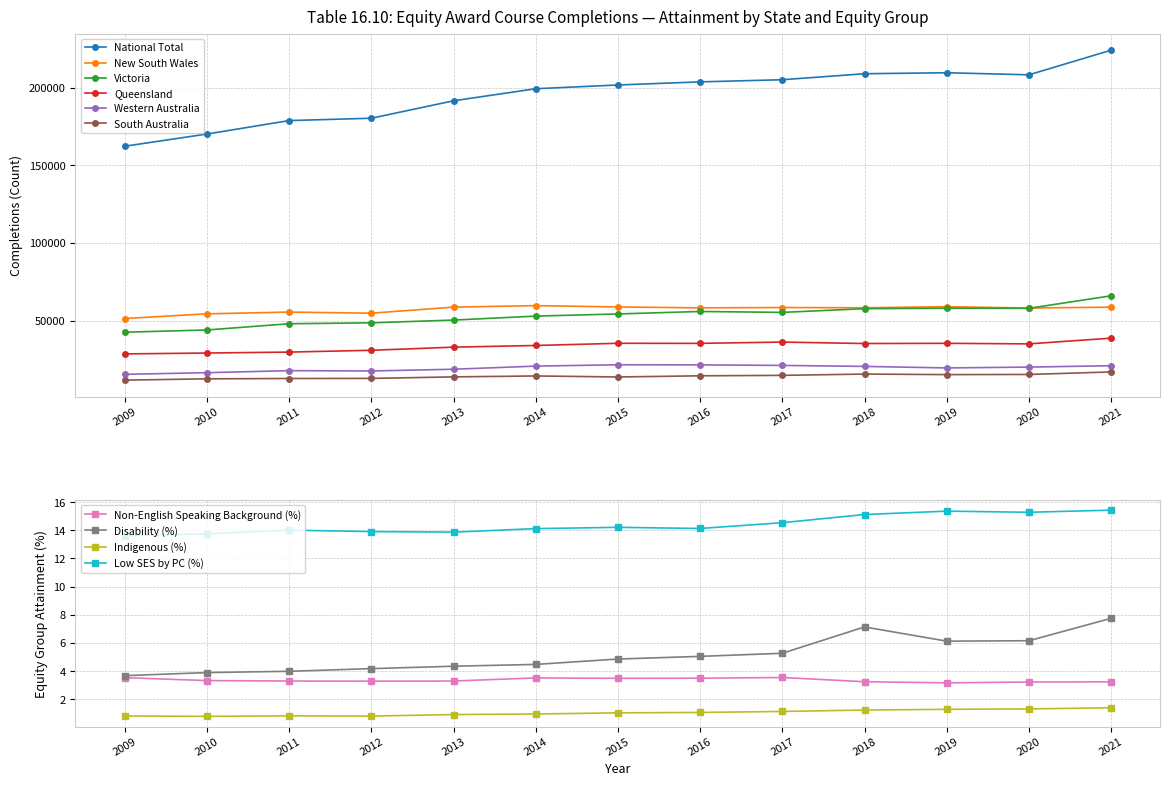

How many values in the South Australia series exceed 14421?

6